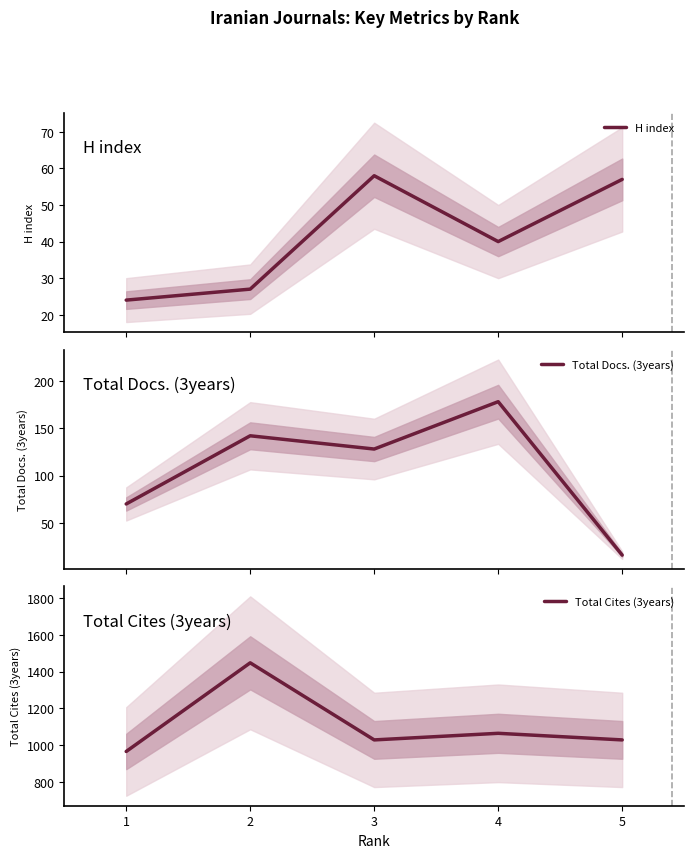

Is it true that H index equals 94 at 5?

False